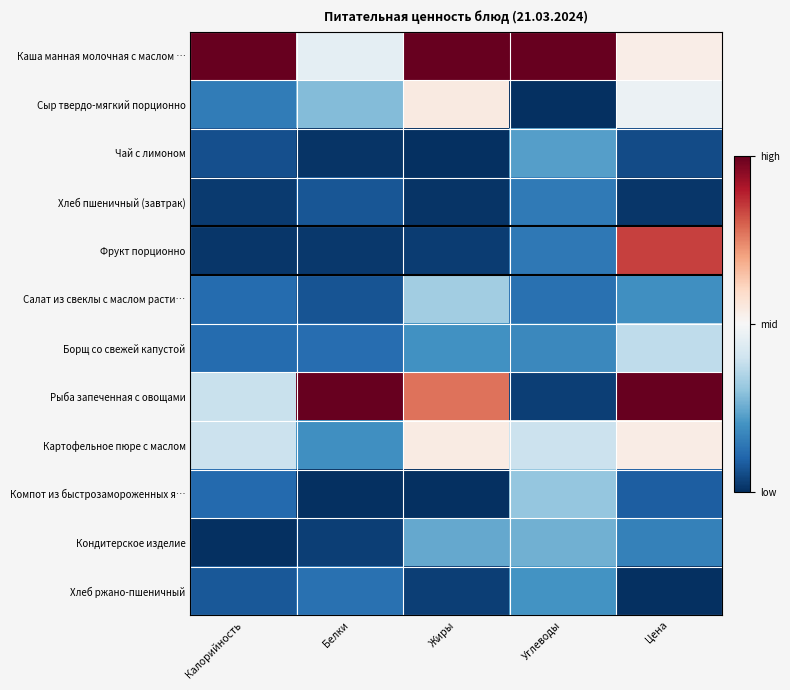

What is the total value across all series at Белки?

2.4